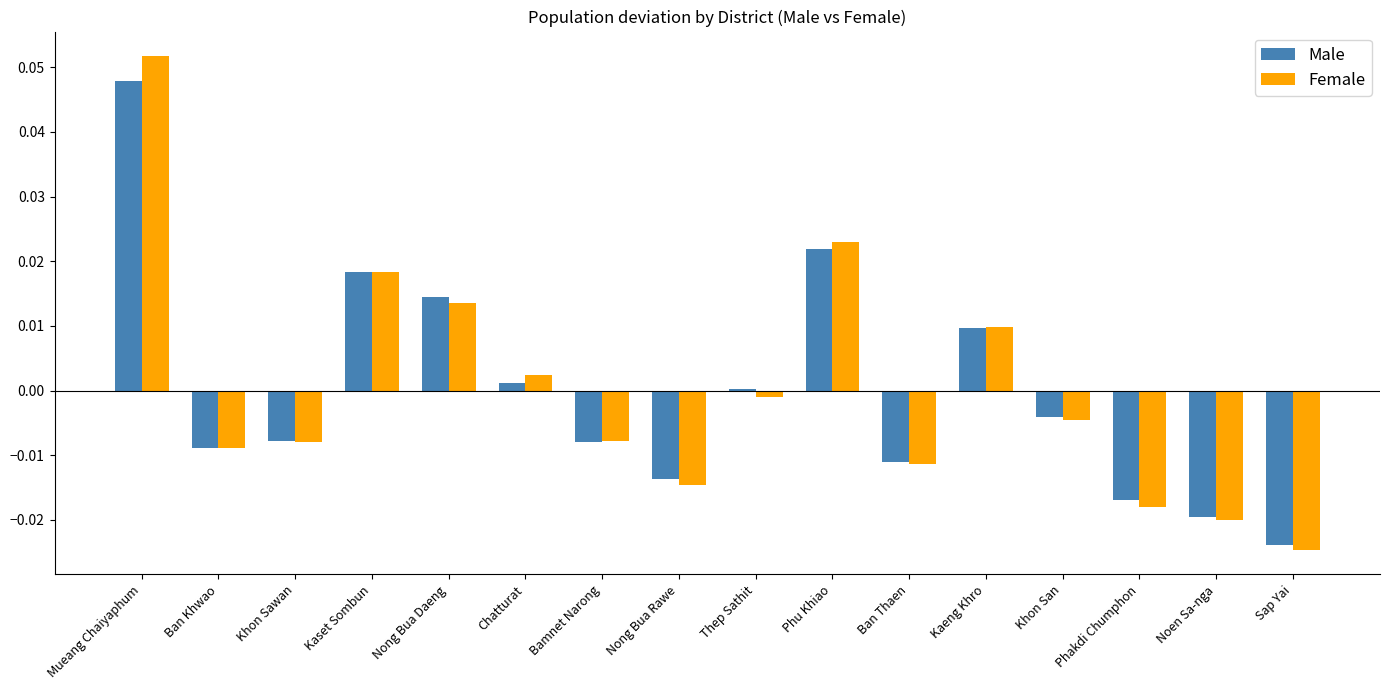

Are the bars horizontal?

No